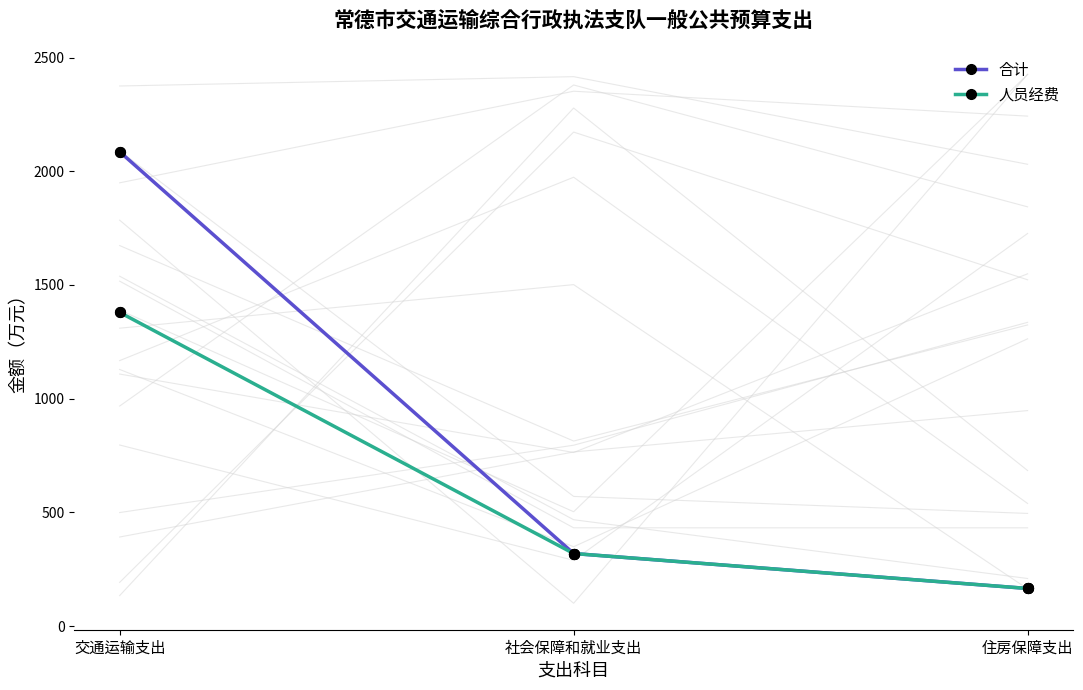

Which series contains the lowest Y value?

合计